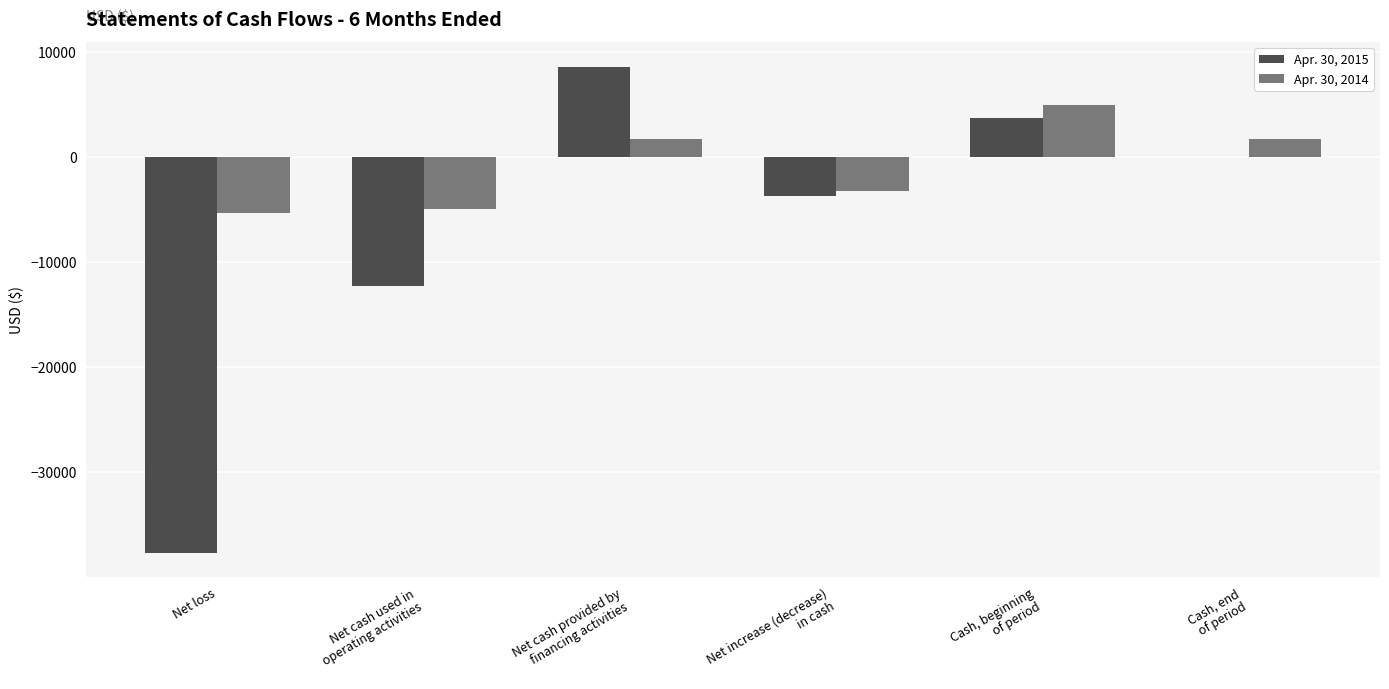

What is the sum of all Apr. 30, 2015 values?

-41243